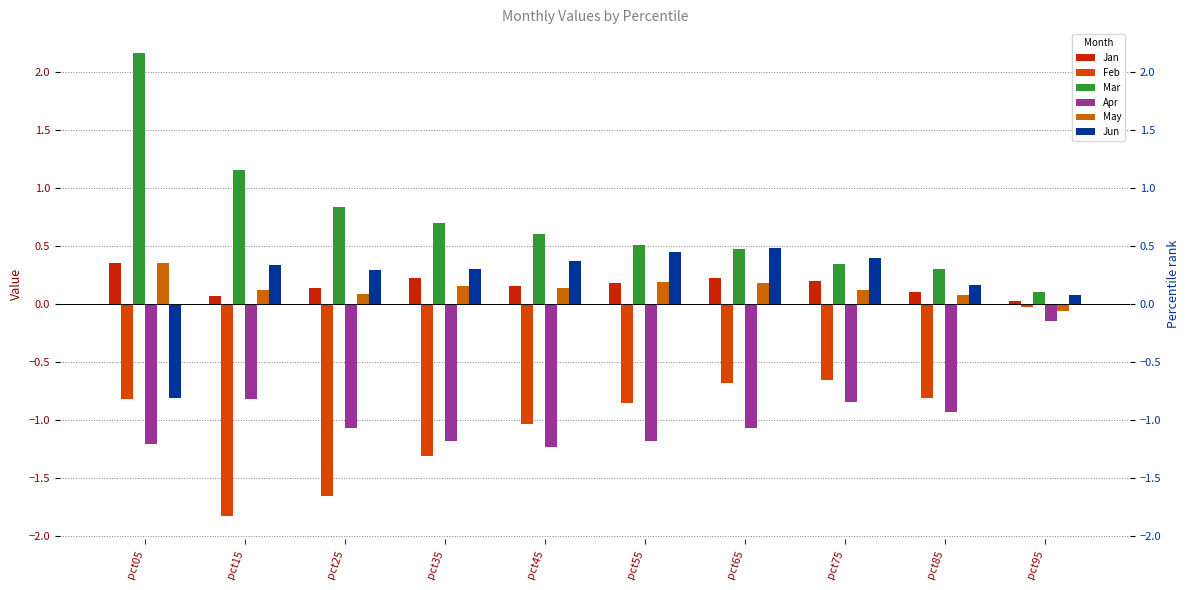

Is the value of Jan at pct25 greater than the value of Feb at pct65?

Yes